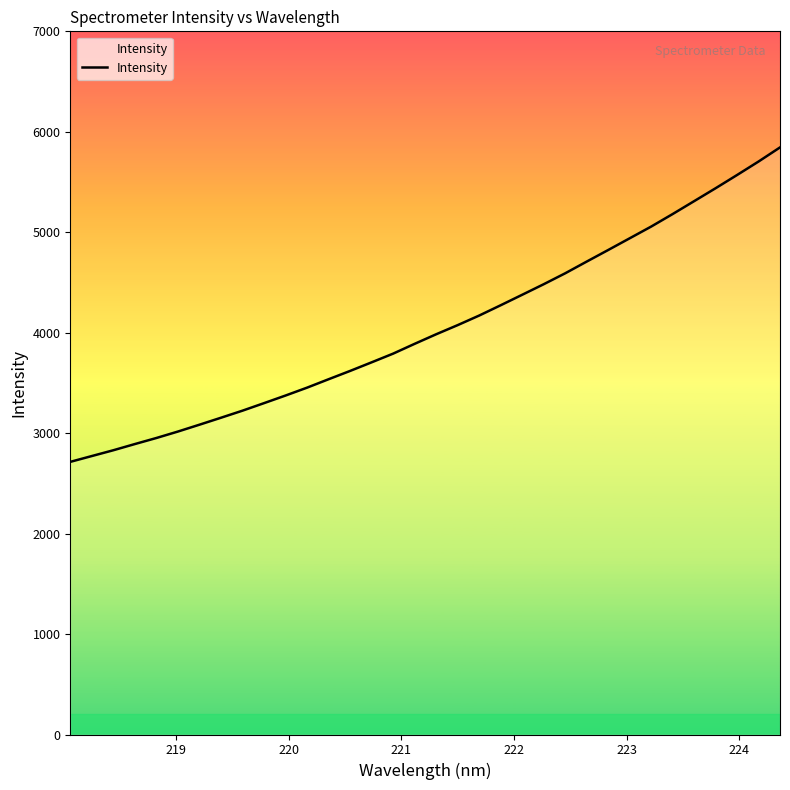

What is the smallest value displayed?

2714.2